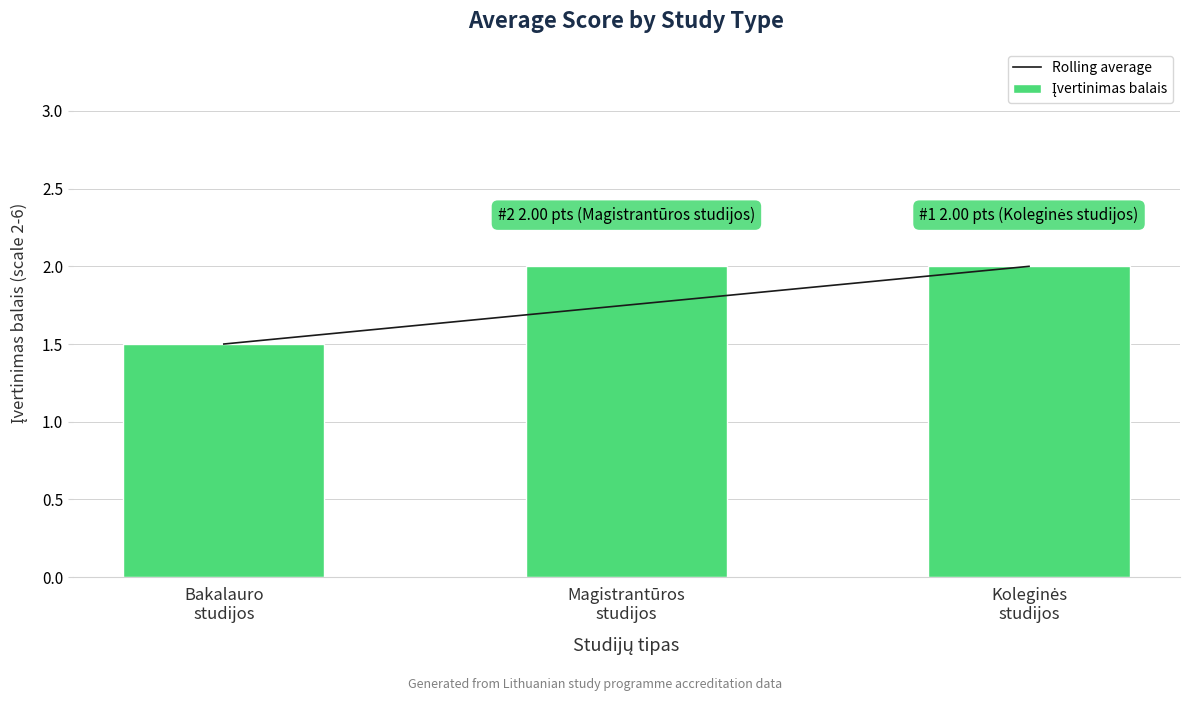

At which category is the sum across all series the highest?

Koleginės
studijos